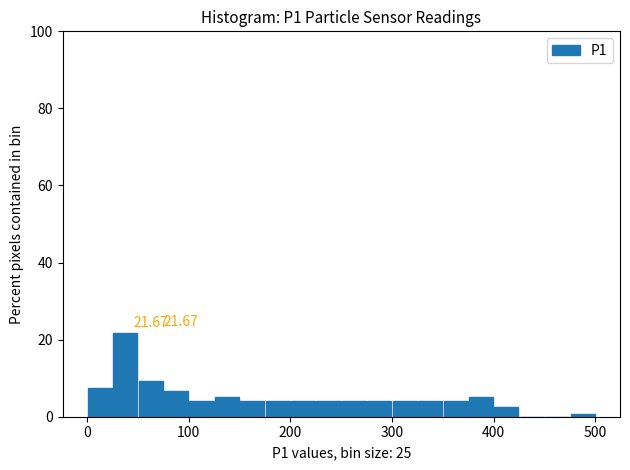

Around what value on the x-axis is the tallest bar? Give the approximate position of its centre, as read against the axis.

40